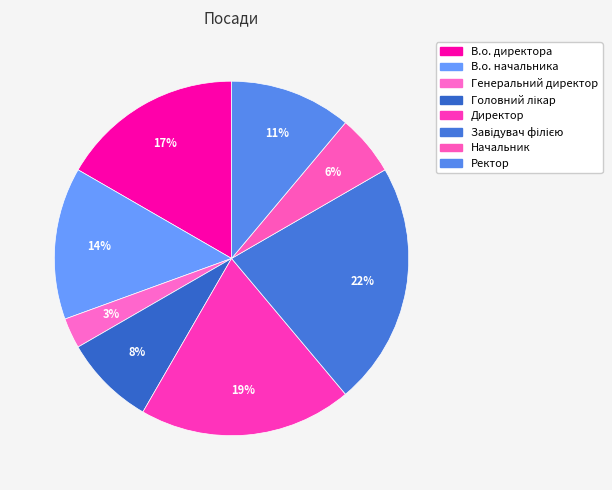

What percentage do В.о. начальника and Ректор together represent?

25.0%